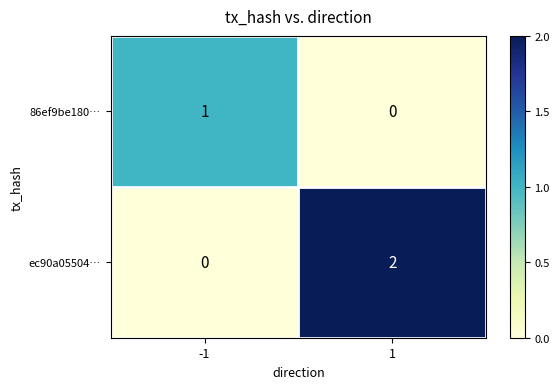

Reading left to right, list all the values displayed in this chart.

86ef9be180…: 1	0
ec90a05504…: 0	2